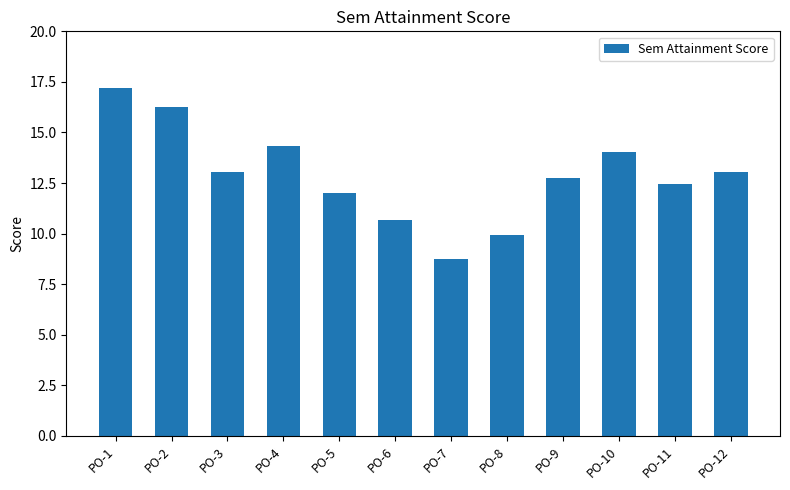

What is the average value?

12.9